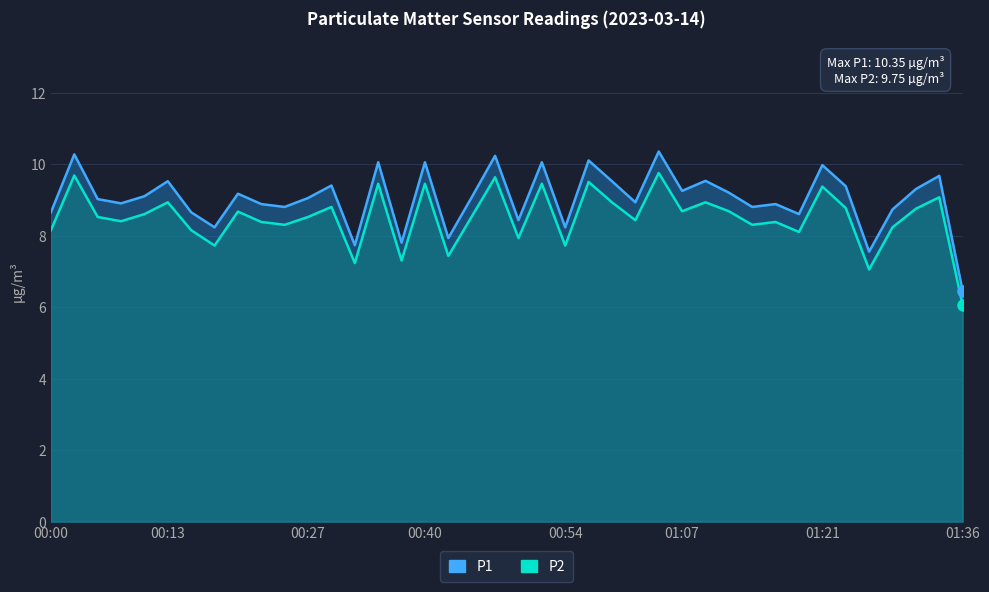

How many distinct data groups are displayed?

2